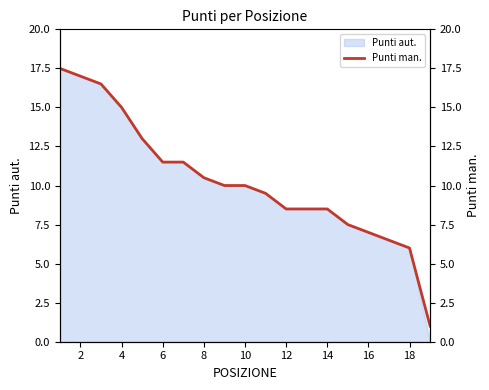

Count the number of categories in the chart.

19